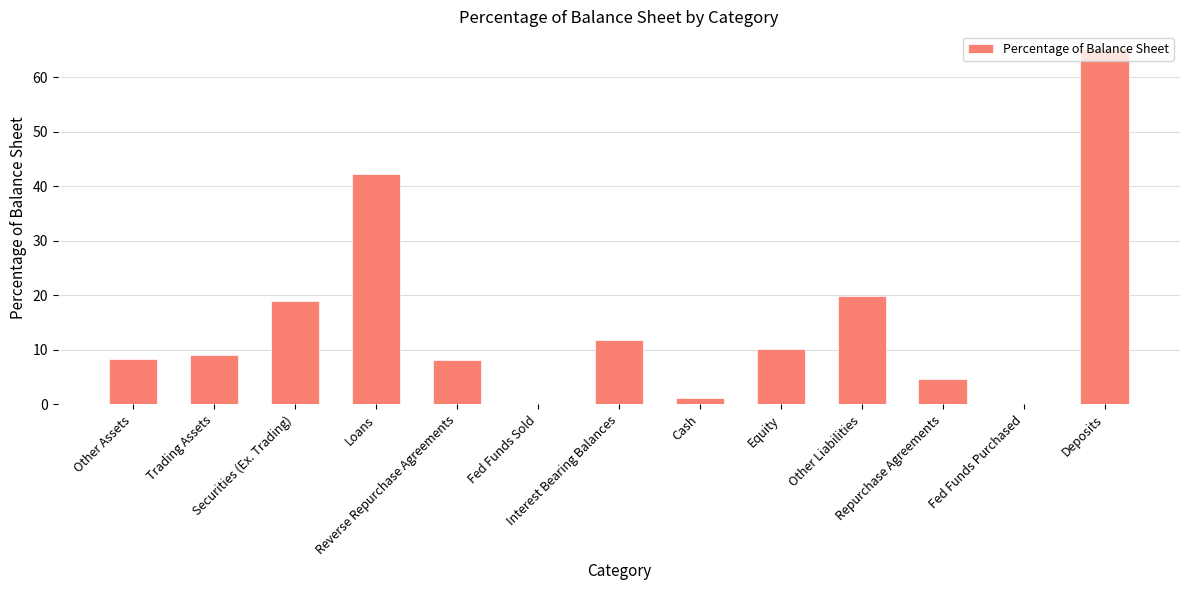

What is the greatest value displayed?

65.2